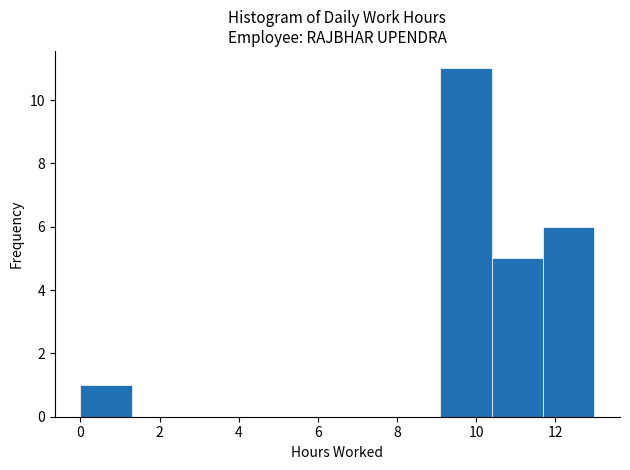

How tall is the bar that spans 11.6 to 13.0 on the x-axis? Neither the bar edges nor the heights are printed on the chart, so give them approximately, as read against the axes.

6